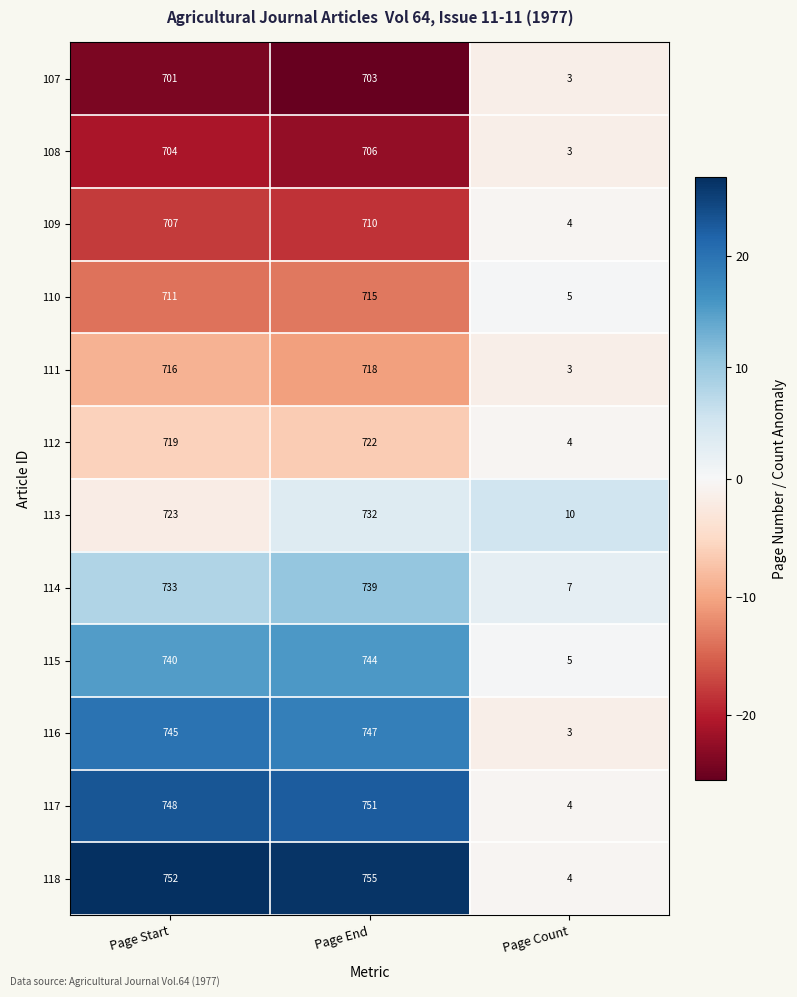

Which category has the highest value in the 112 series?

Page End